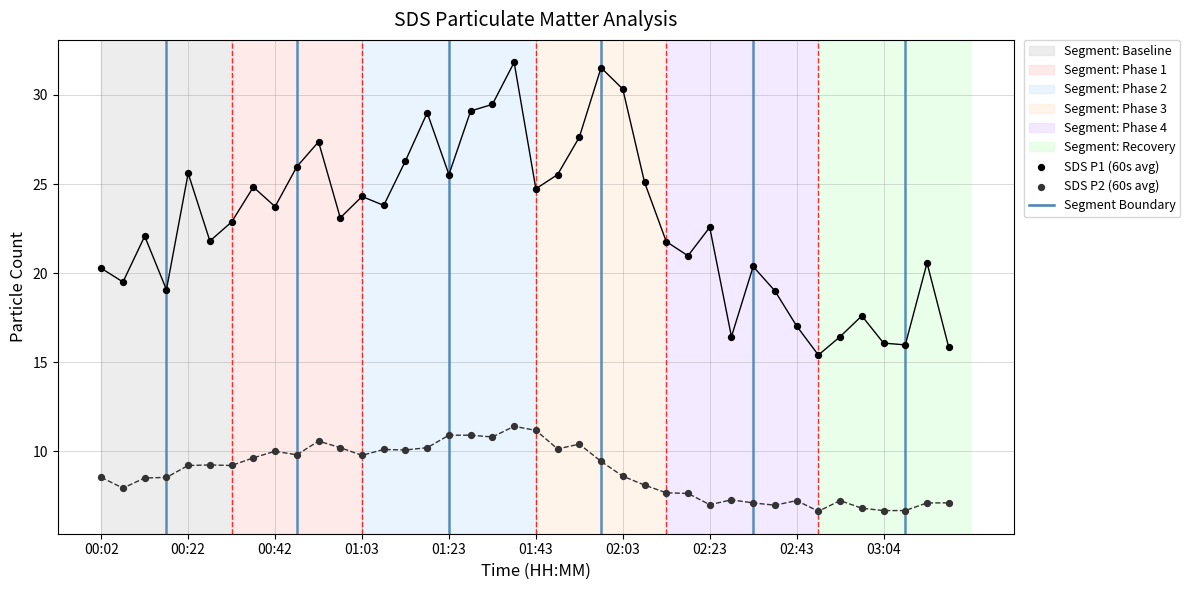

Which series reaches the minimum Y coordinate?

SDS P2 (60s avg)